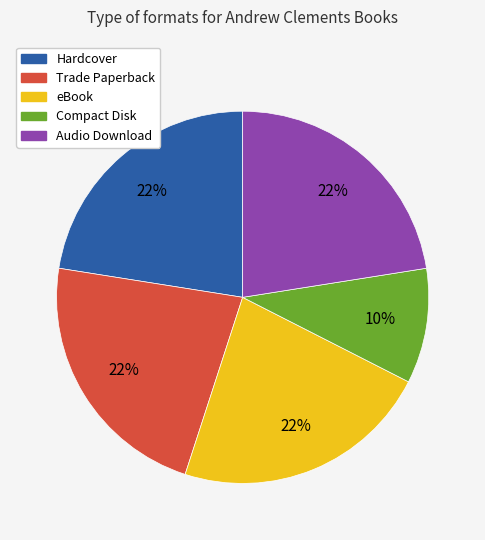

What percentage is the Compact Disk slice, to the nearest percent?

10%